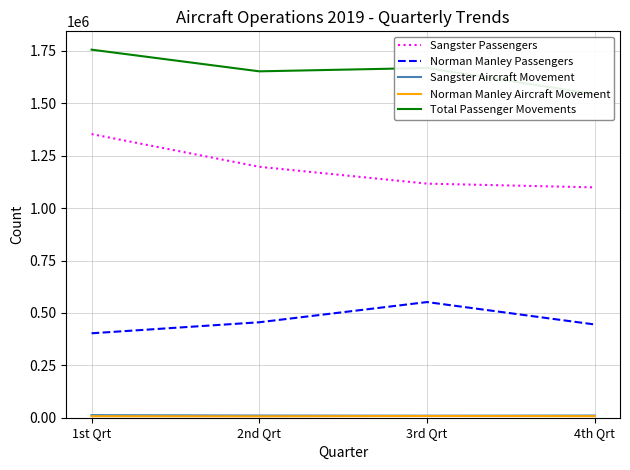

Between 1st Qrt and 3rd Qrt, which series saw the biggest shift?

Sangster Passengers